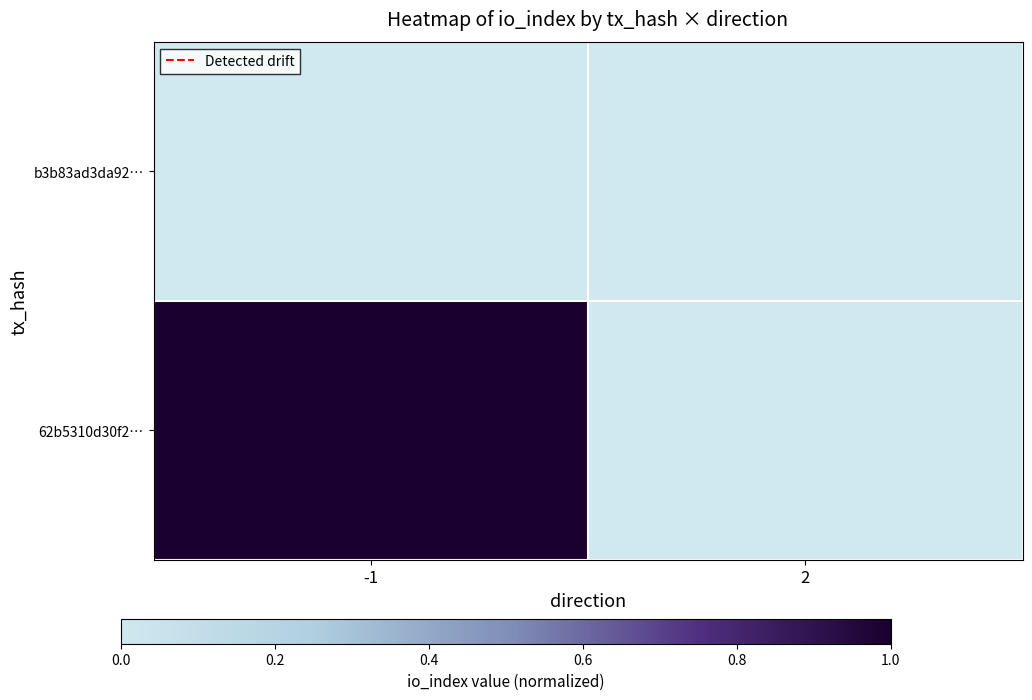

What is the total value across all series at -1?

1